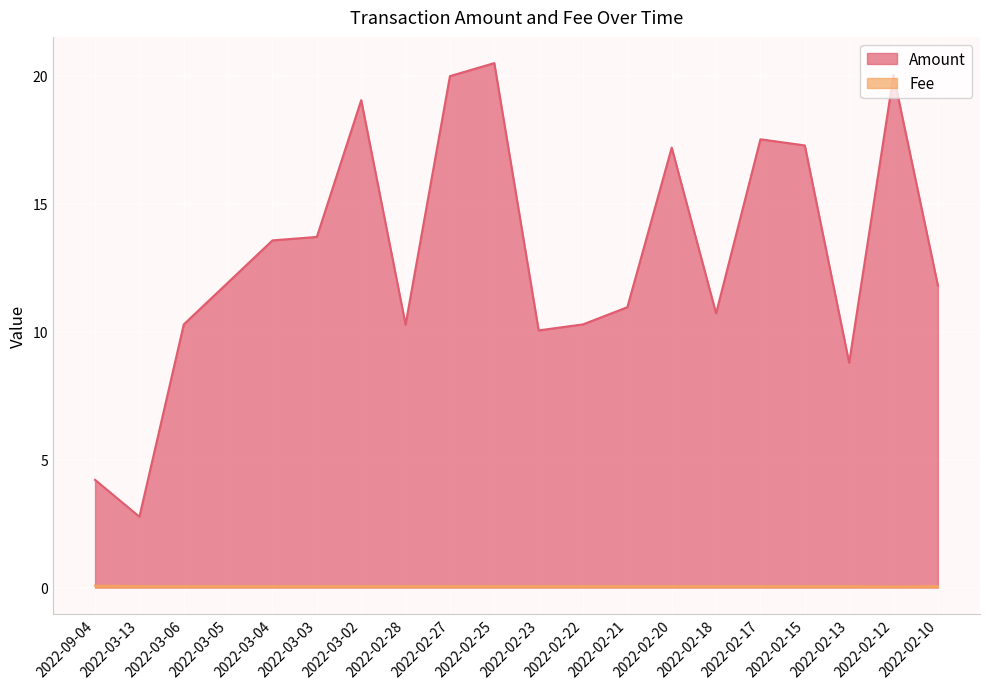

Which category has the lowest value in the Amount series?

2022-03-13